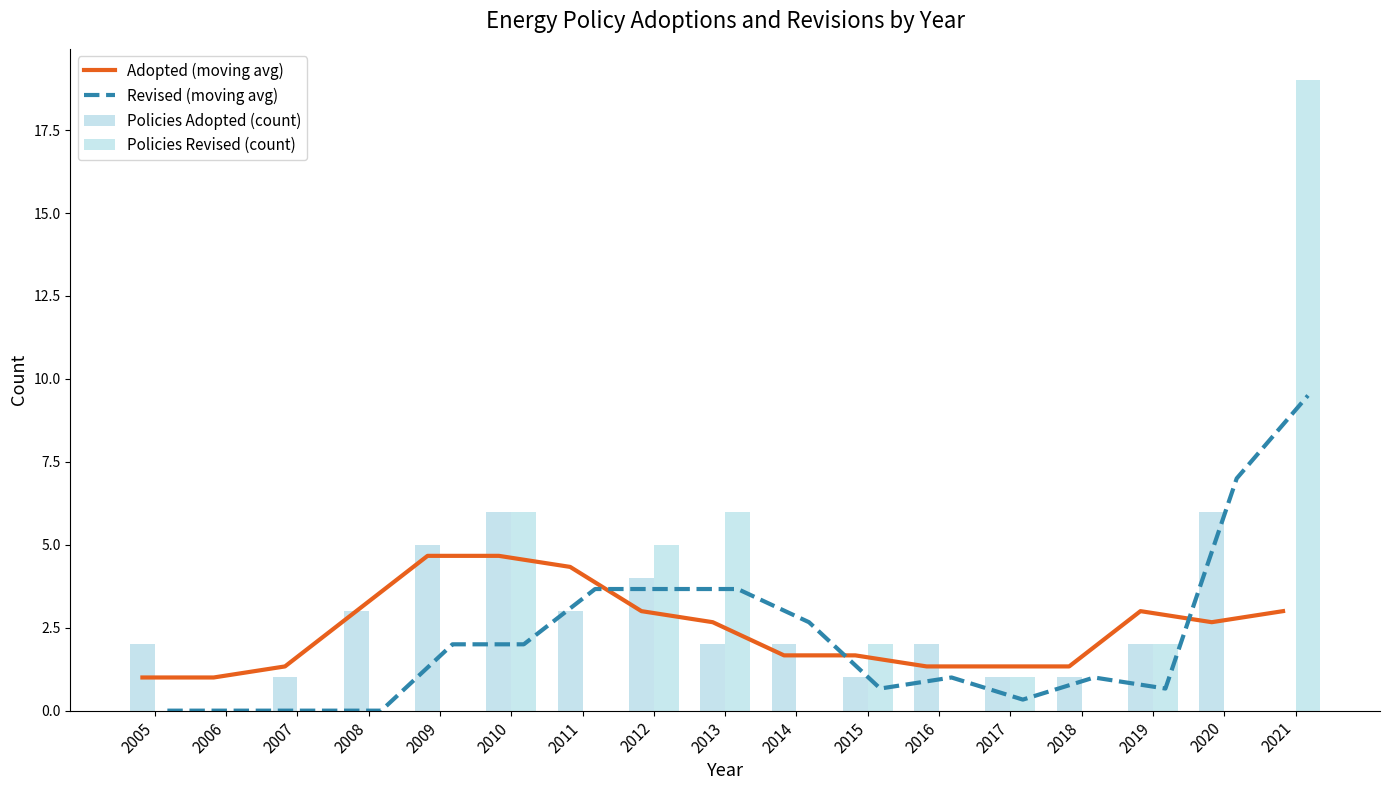

How many Policies Adopted (count) values are between 1 and 3?

11